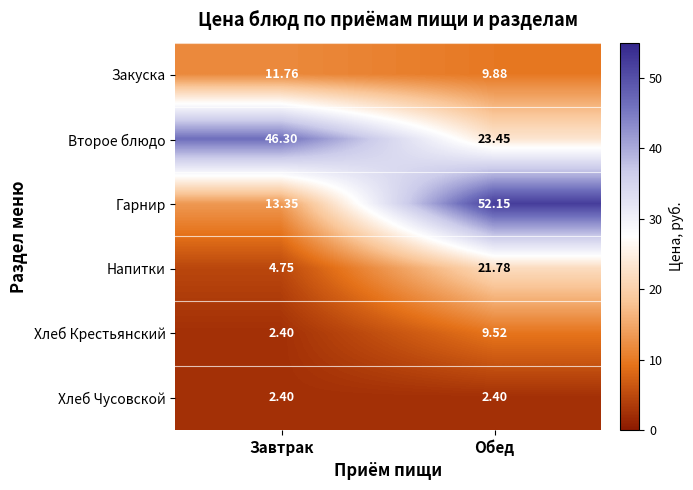

How many data points in Напитки are above 21?

1